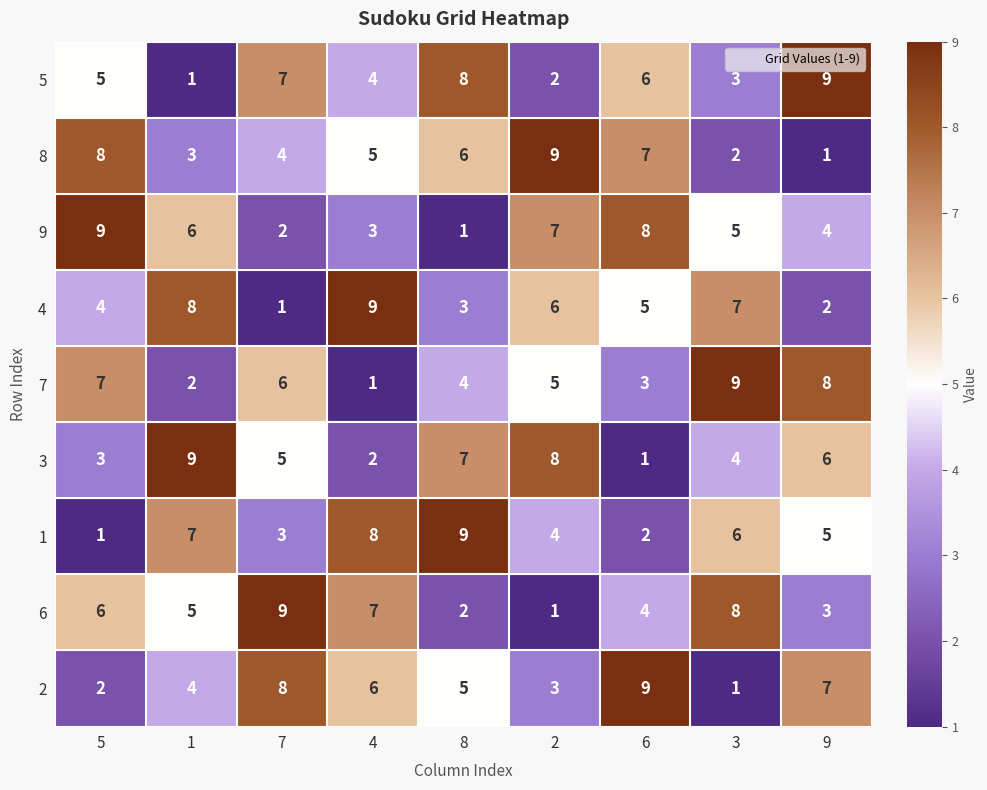

Between 6 and 9, which series saw the biggest shift?

8